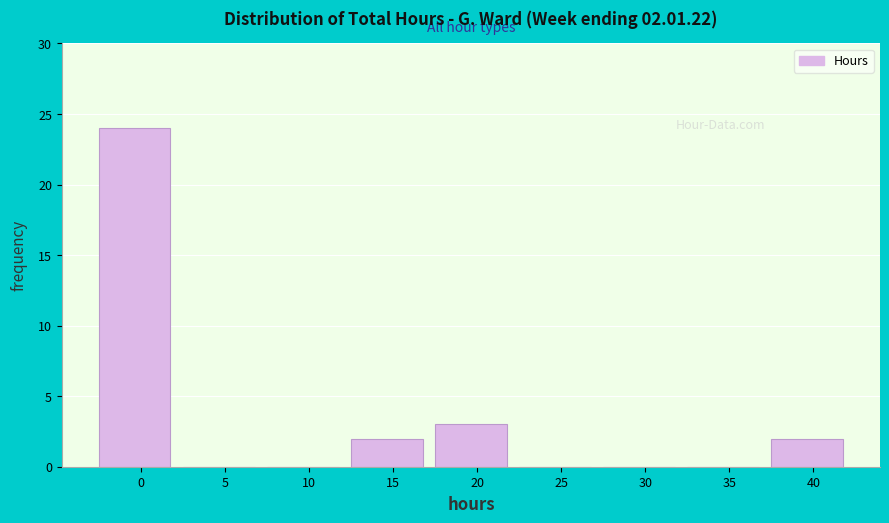

Reading left to right, what are all the values shown in this chart?

0=24	5=0	10=0	15=2	20=3	25=0	30=0	35=0	40=2